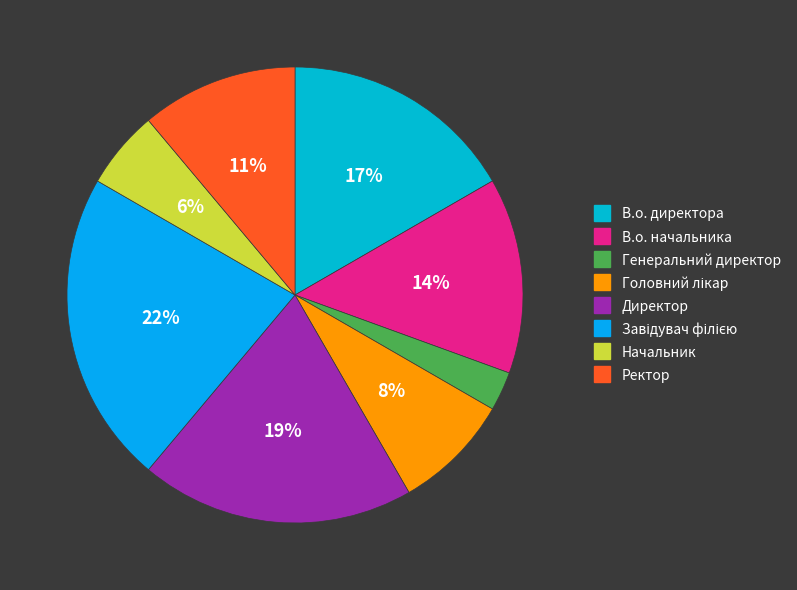

Between Начальник and Завідувач філією, which is larger?

Завідувач філією